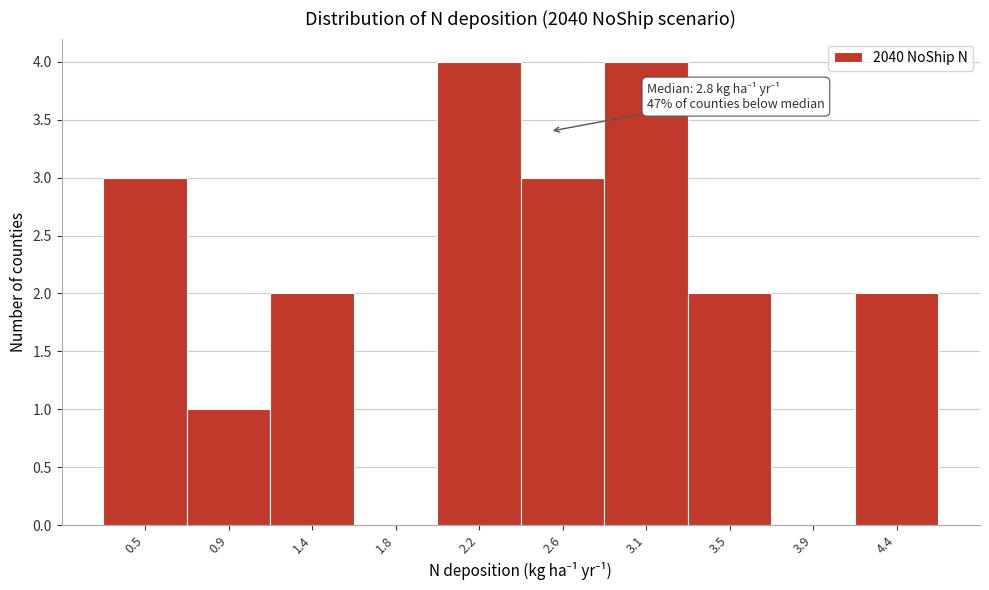

Reading right to left, what are all the values shown in this chart?

4.4=2	3.9=0	3.5=2	3.1=4	2.6=3	2.2=4	1.8=0	1.4=2	0.9=1	0.5=3